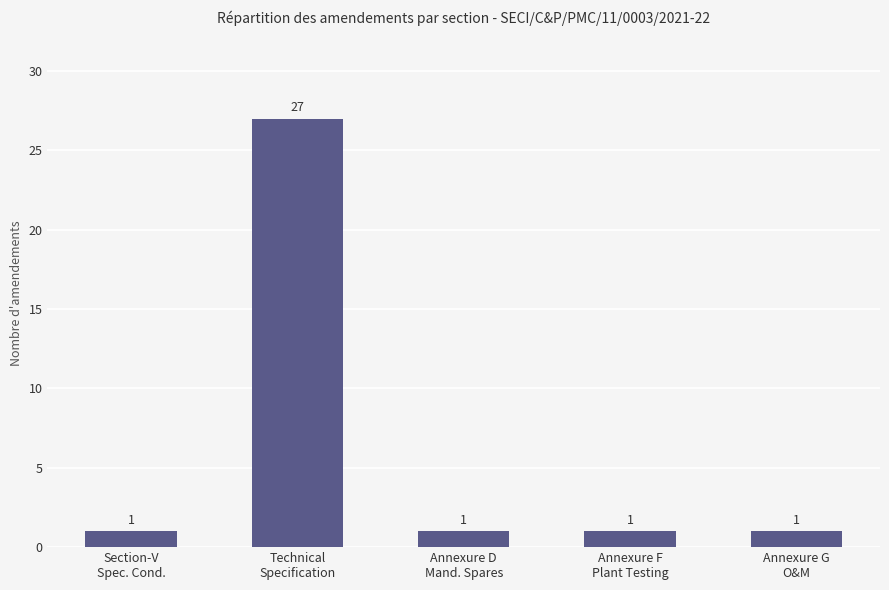

What is the maximum value shown in the chart?

27